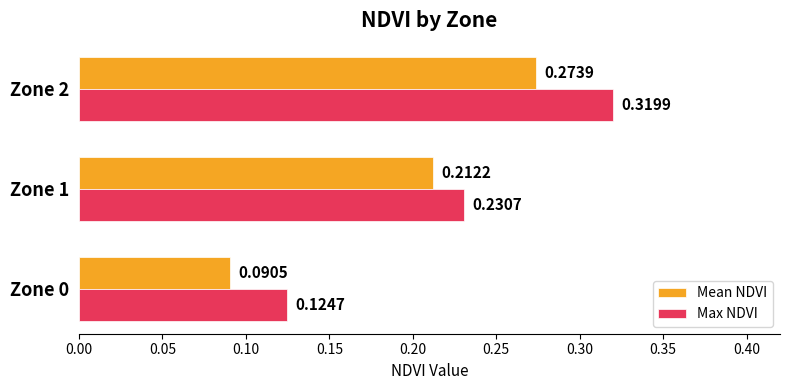

Which series changed the most between Zone 1 and Zone 2?

Max NDVI